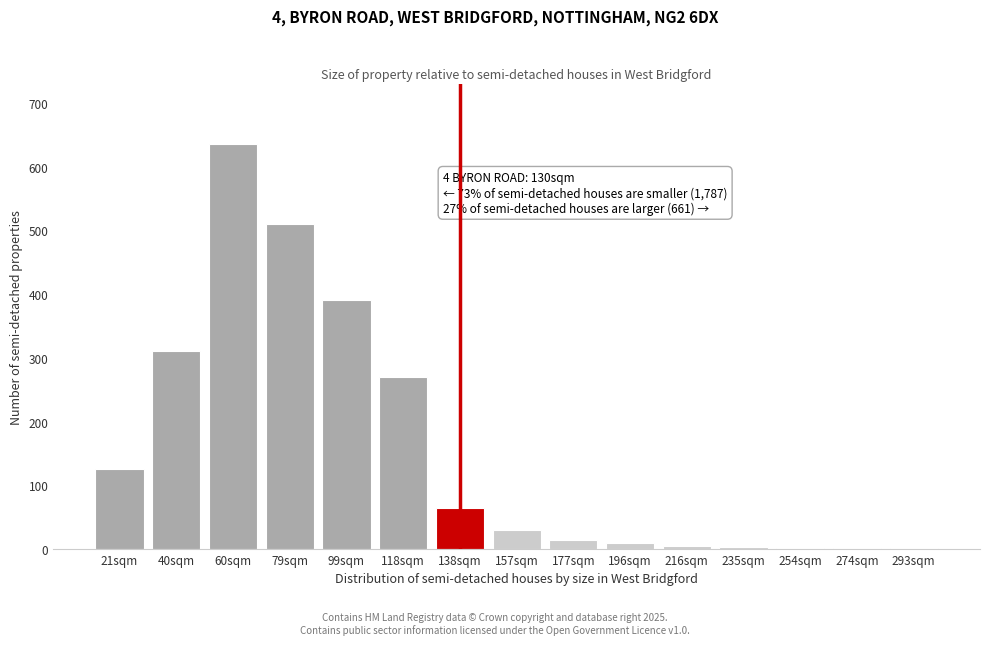

Where is the data nearest to the value 318?

40sqm